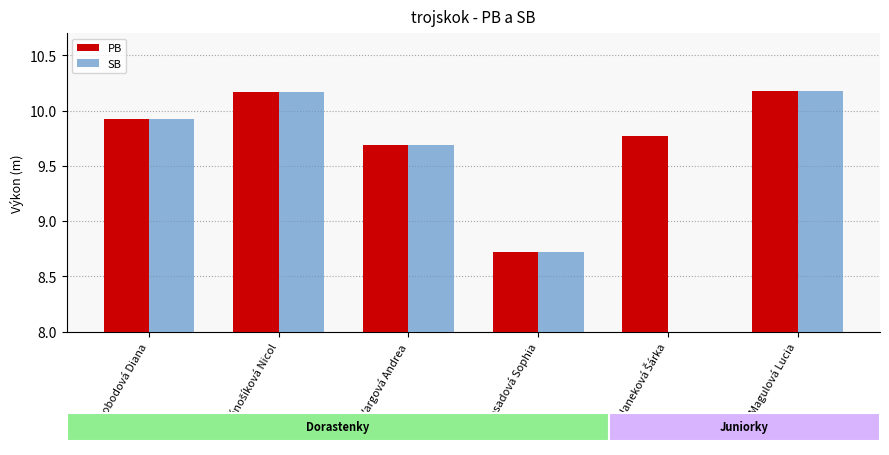

What are all the series names shown in the legend?

PB, SB